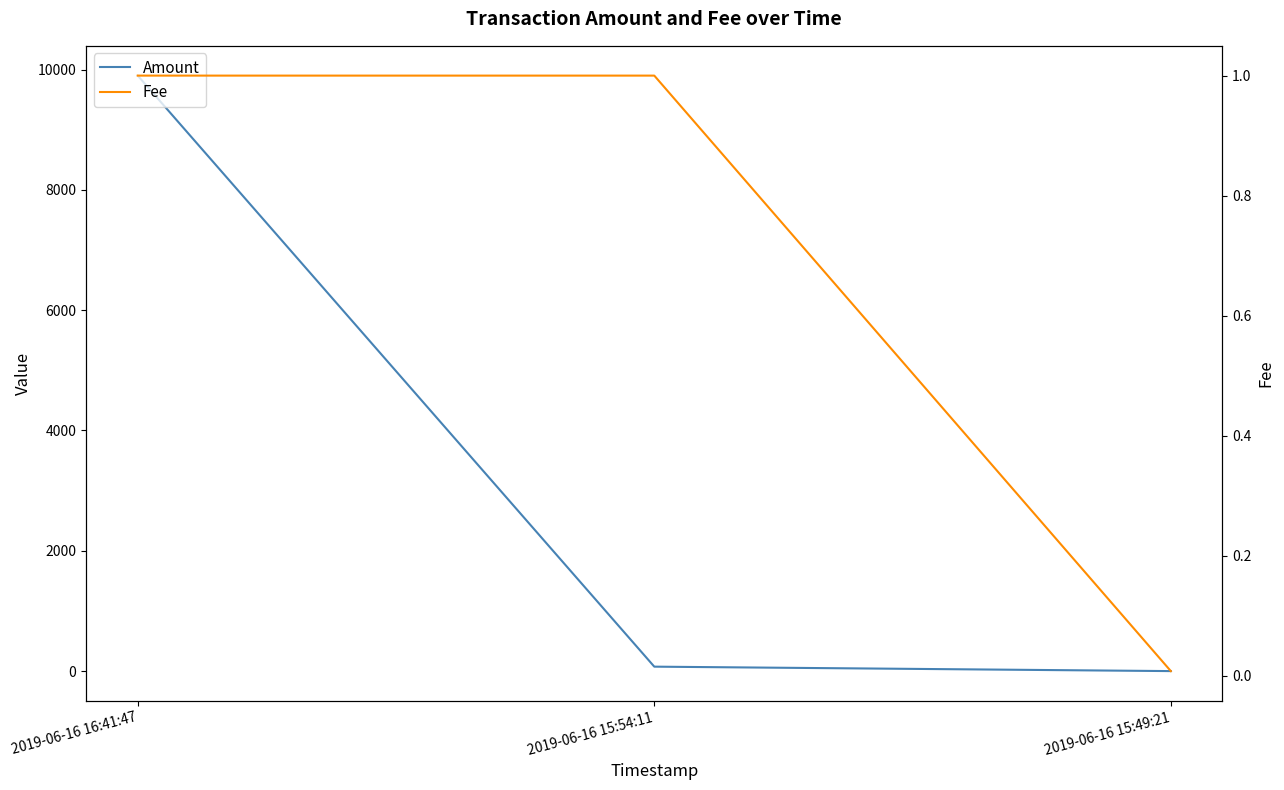

What is the sum of the Amount values at 2019-06-16 15:49:21 and 2019-06-16 16:41:47?

9899.1